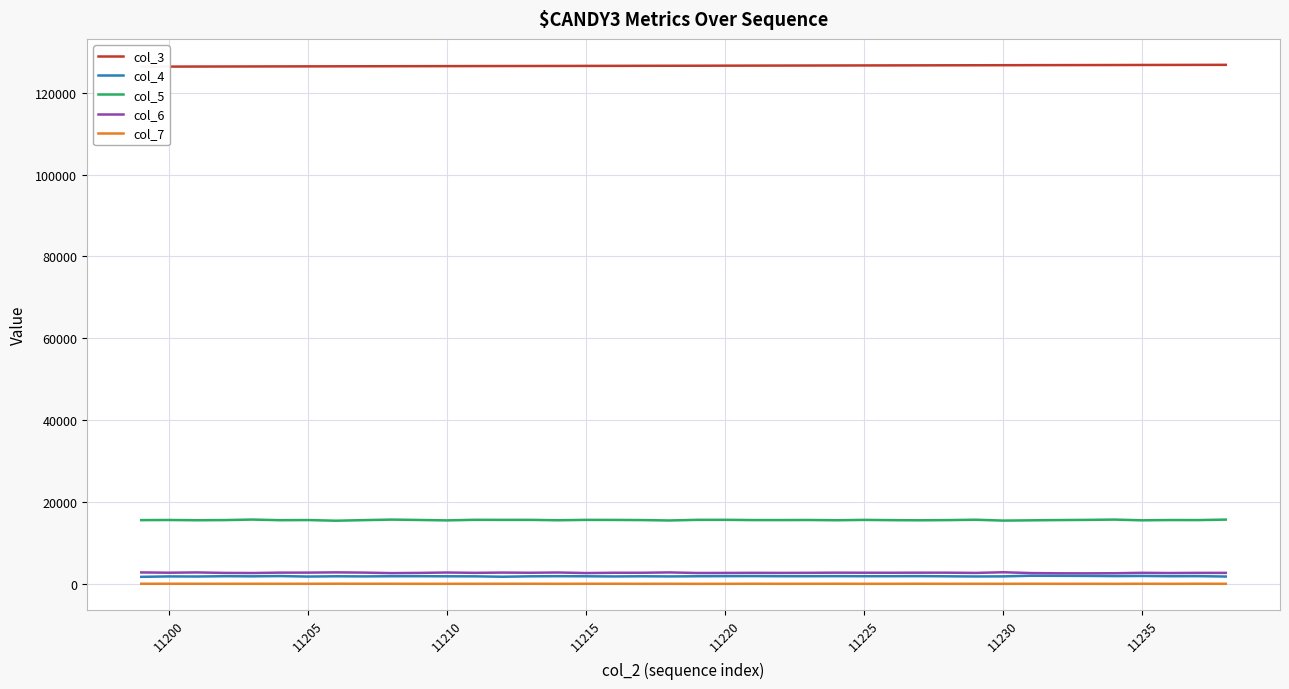

True or false: col_5 and col_6 intersect in this chart.

False